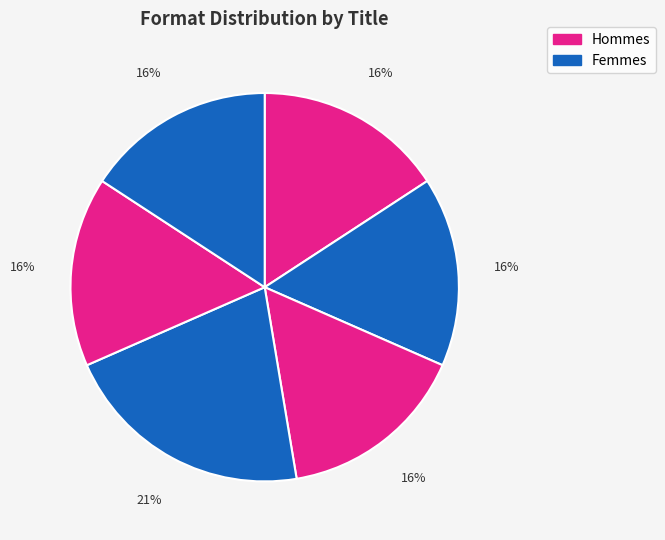

How many segments does this pie chart have?

6